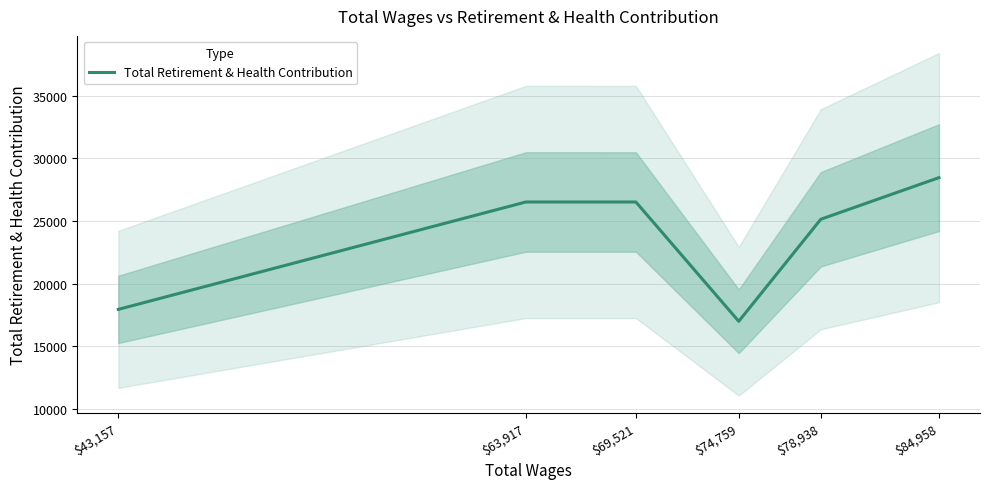

Does the chart display data point markers on the line(s)?

No